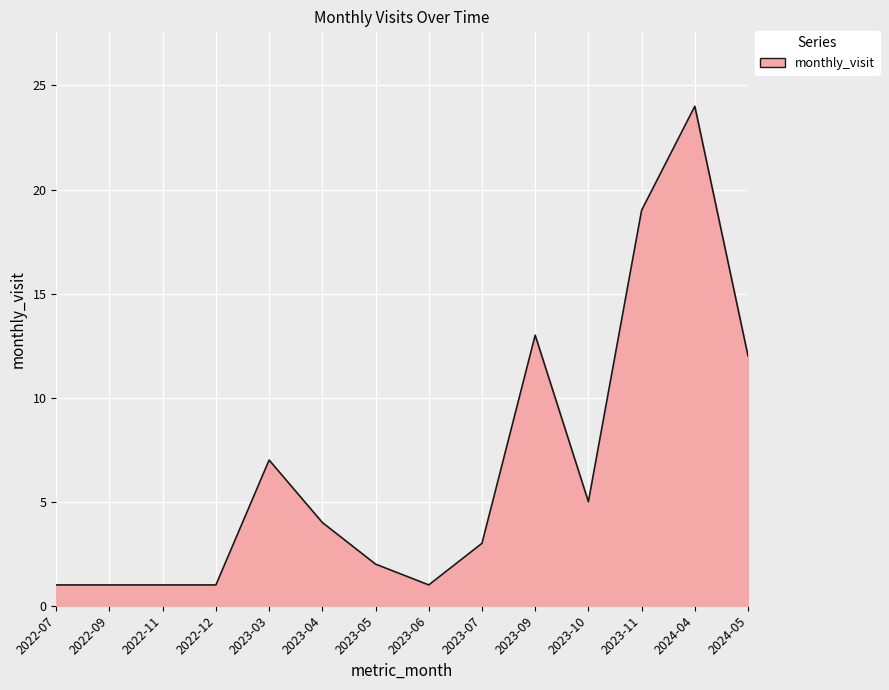

What is the difference between the values at 2022-12 and 2023-04?

3